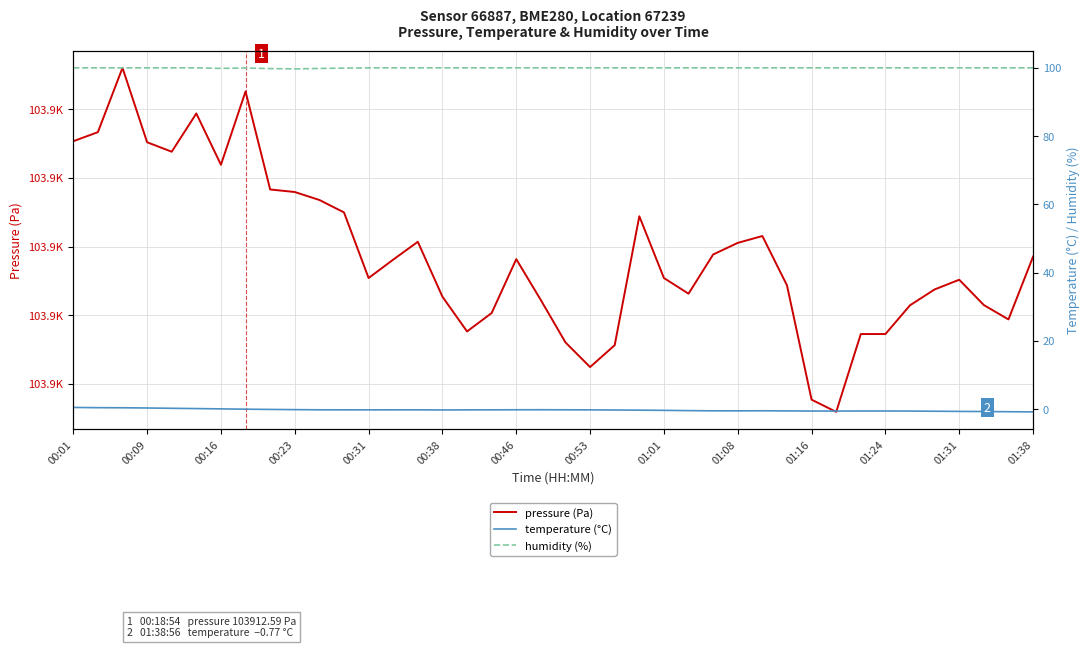

Is it true that pressure (Pa) equals 157174.3 at 00:46?

False